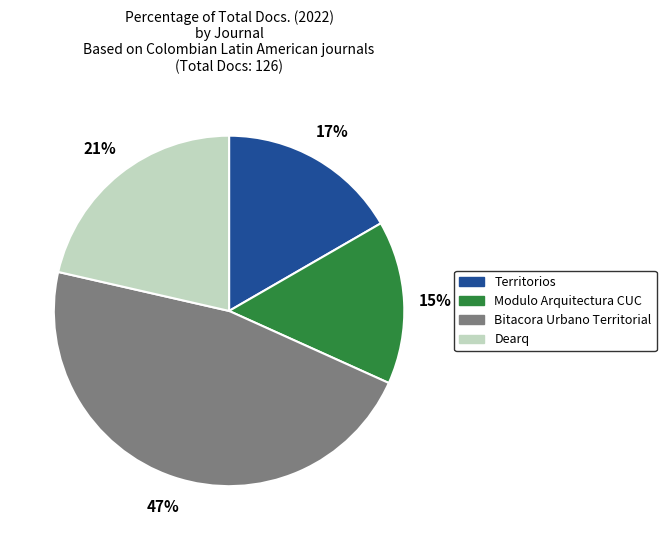

To the nearest percent, what portion does Bitacora Urbano Territorial represent?

47%